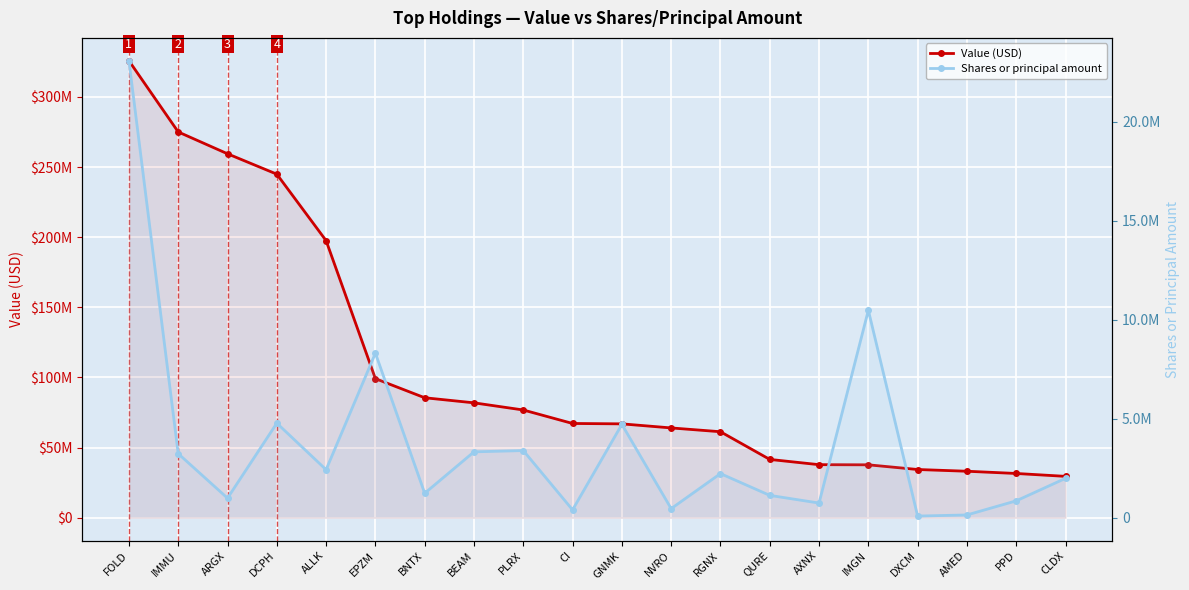

List the series in order of their peak value, highest first.

Value (USD), Shares or principal amount